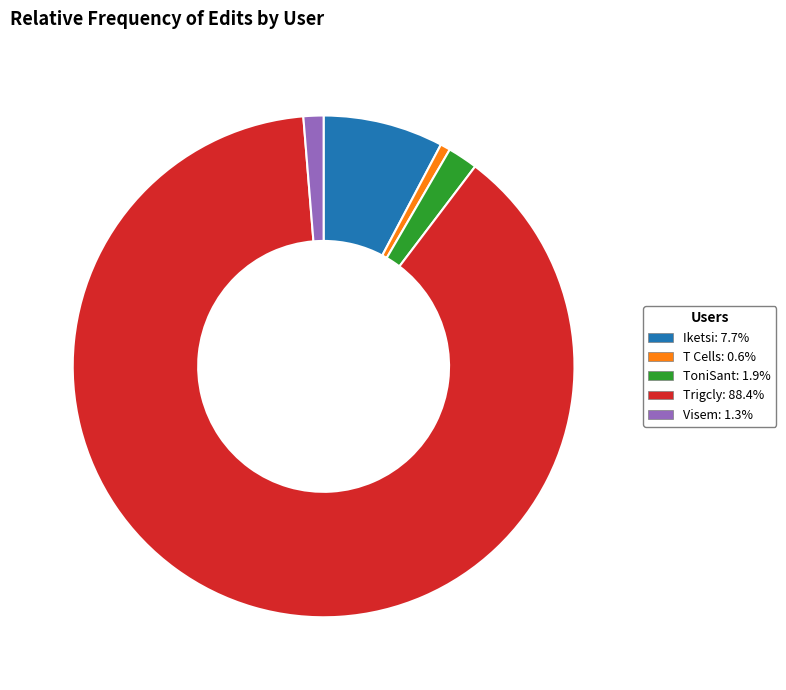

Is there any slice that represents more than half of the pie?

Yes